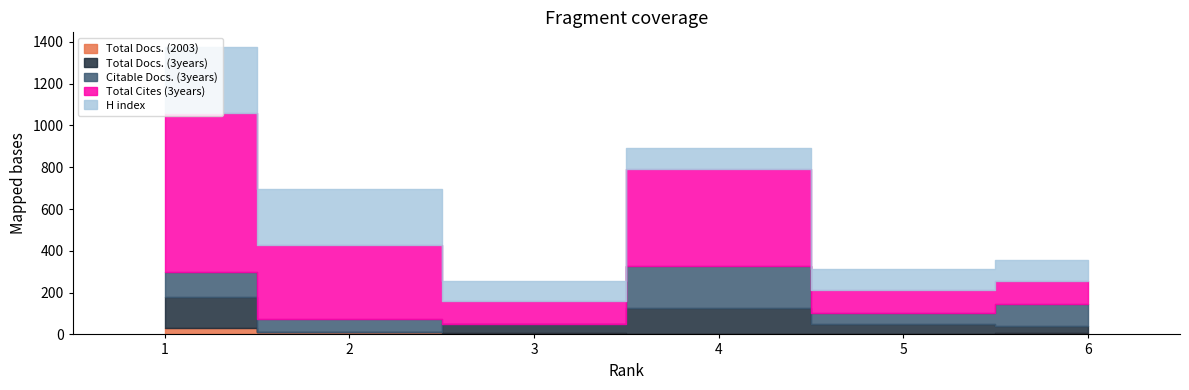

What is the value of the Total Docs. (3years) point at the 5th from the left?

48